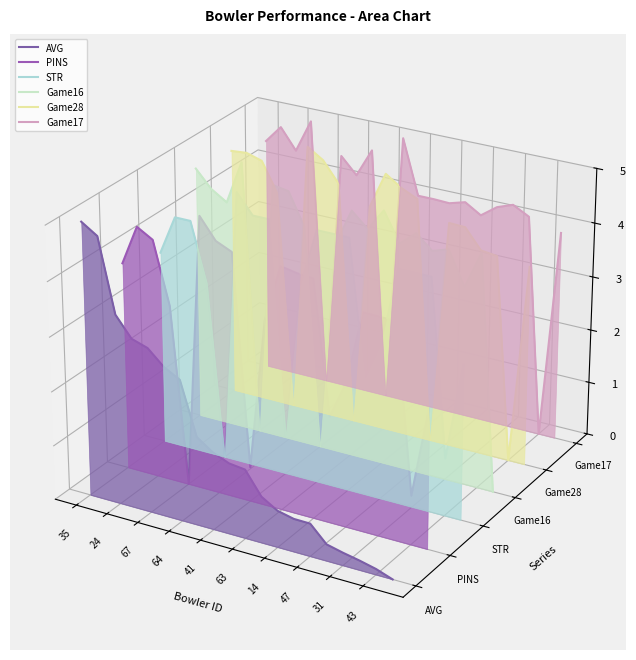

True or false: AVG has more than 0 points higher than both neighbors.

False